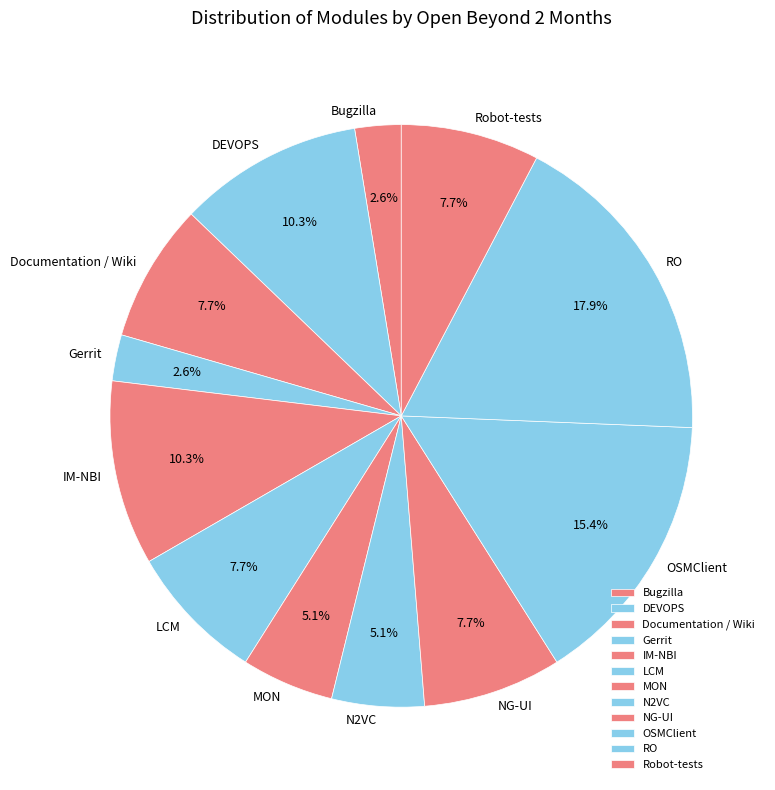

To the nearest percent, what percentage of the pie is LCM?

8%